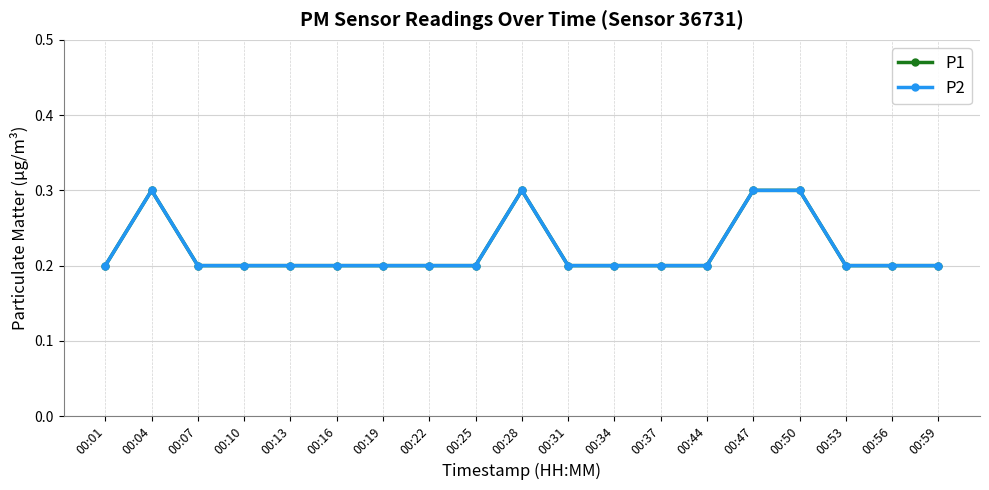

Is this an area chart (filled region under the line)?

No